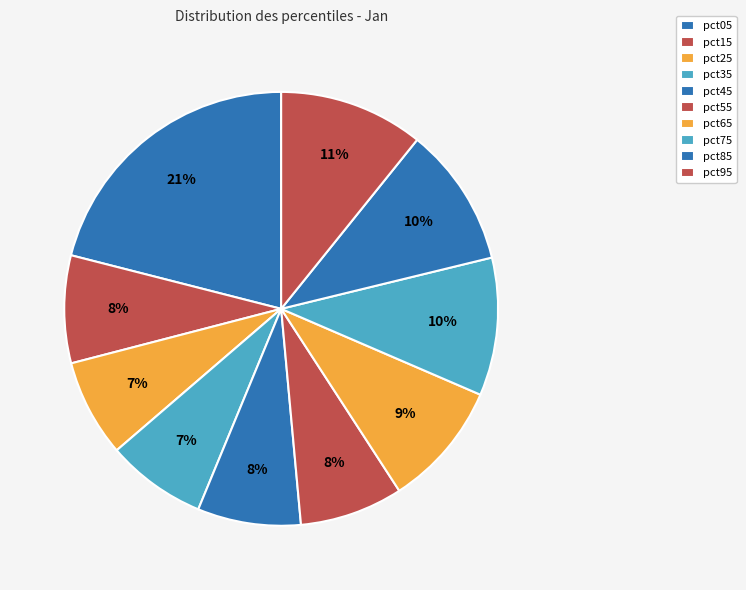

Rank the categories by value from highest to lowest.

pct05, pct95, pct85, pct75, pct65, pct15, pct55, pct45, pct35, pct25